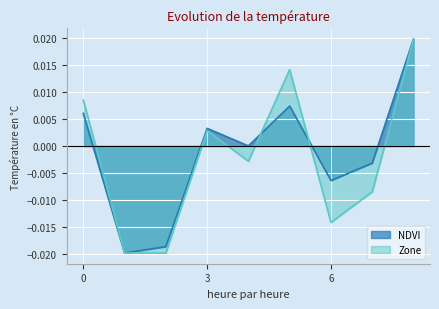

The value of NDVI at 0 is 0.0. True or false?

False